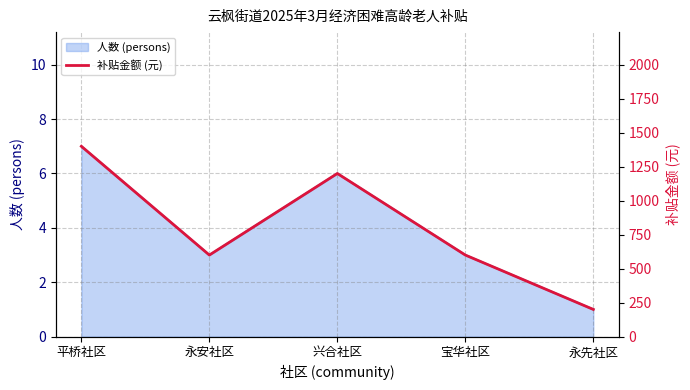

Reading left to right, list all the values displayed in this chart.

平桥社区=1400	永安社区=600	兴合社区=1200	宝华社区=600	永先社区=200